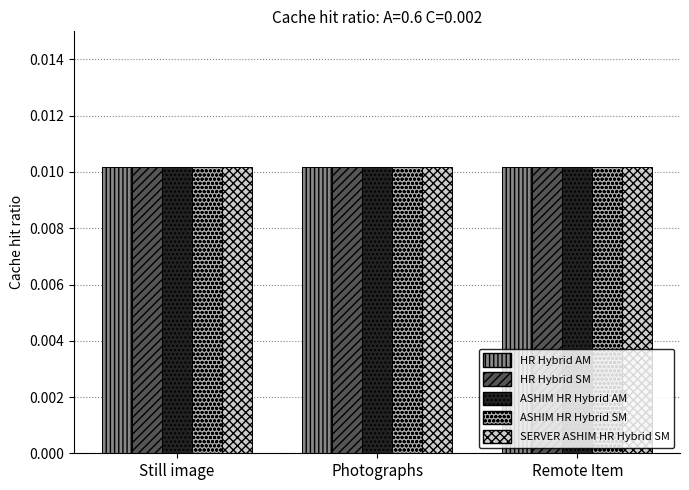

Count the SERVER ASHIM HR Hybrid SM values in the range 0 to 1.

3